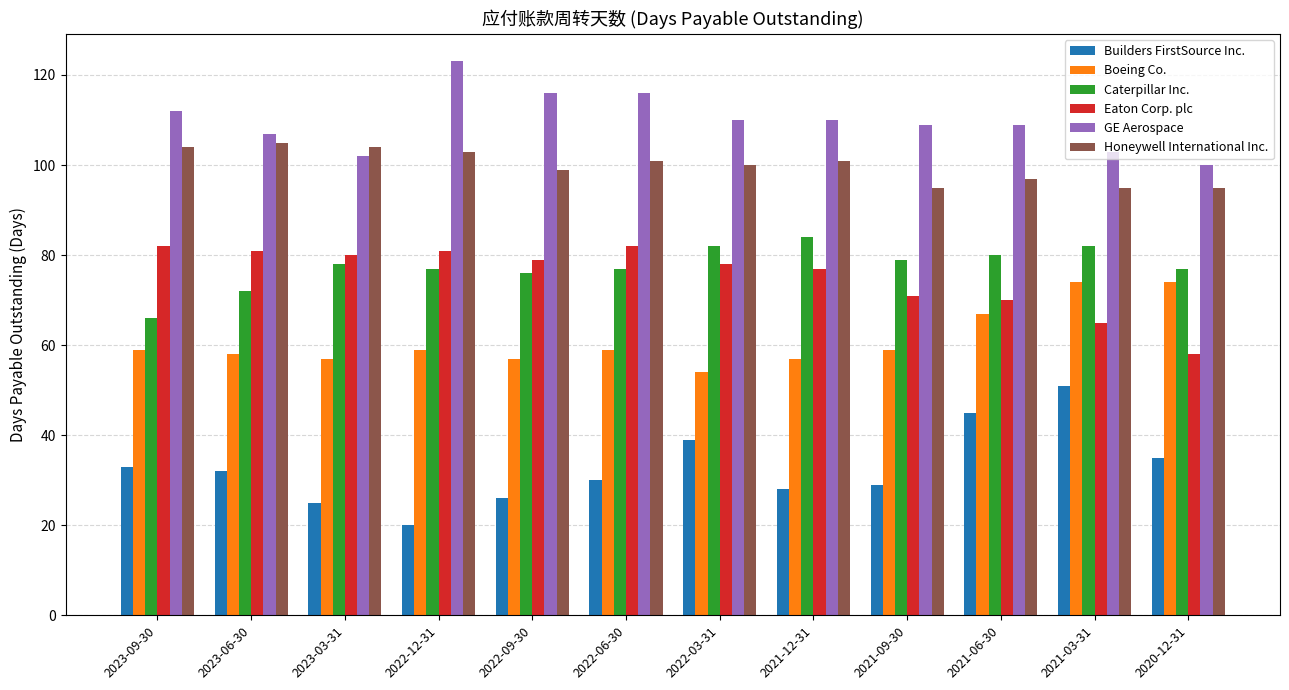

Which series has the largest total across all categories?

GE Aerospace